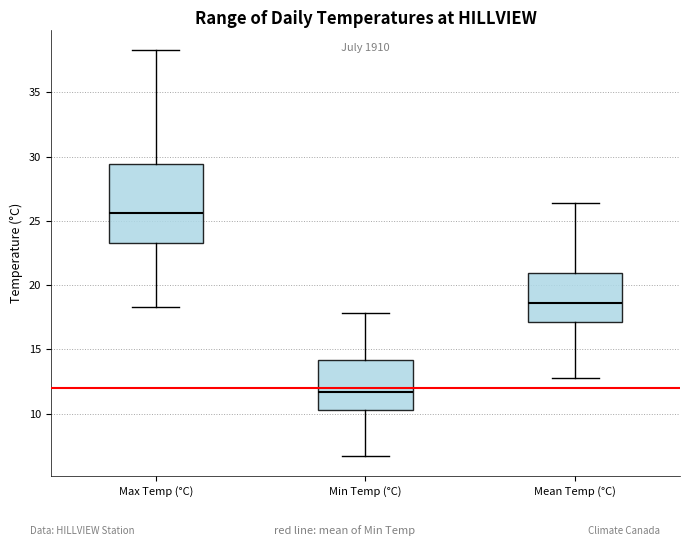

Reading left to right, read every box against the y-axis: the position of its median line, the range the box covers, and the ends of its whiskers. The values are not printed on the chart, so give them approximately, as read against the axis.

Max Temp (°C): median 25.5, box 23.5 to 29.5, whiskers 18.5 to 38.5
Min Temp (°C): median 11.5, box 10.5 to 14.0, whiskers 6.5 to 18.0
Mean Temp (°C): median 18.5, box 17.0 to 21.0, whiskers 13.0 to 26.5